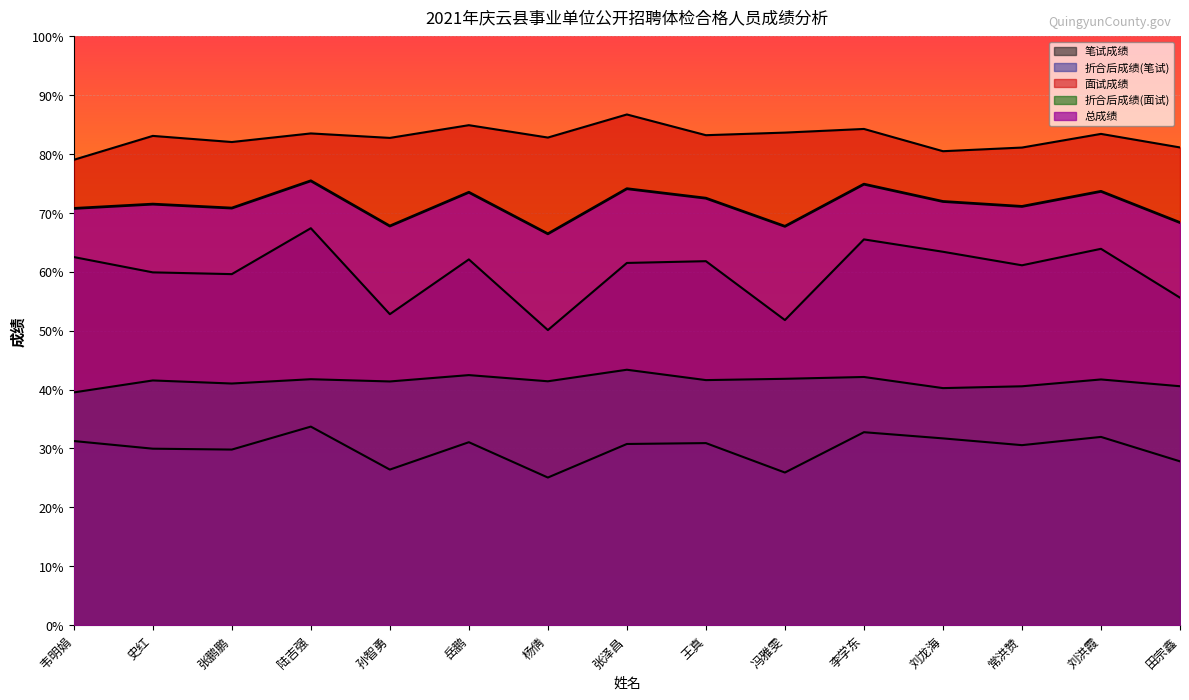

True or false: 笔试成绩 has a value of 62.1 at 岳鹏.

True